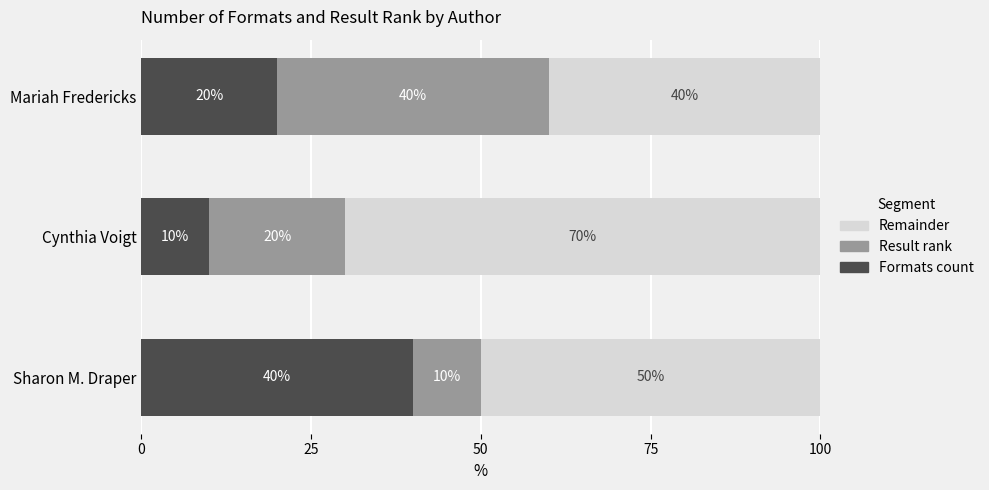

What is the minimum value for Formats count?

10